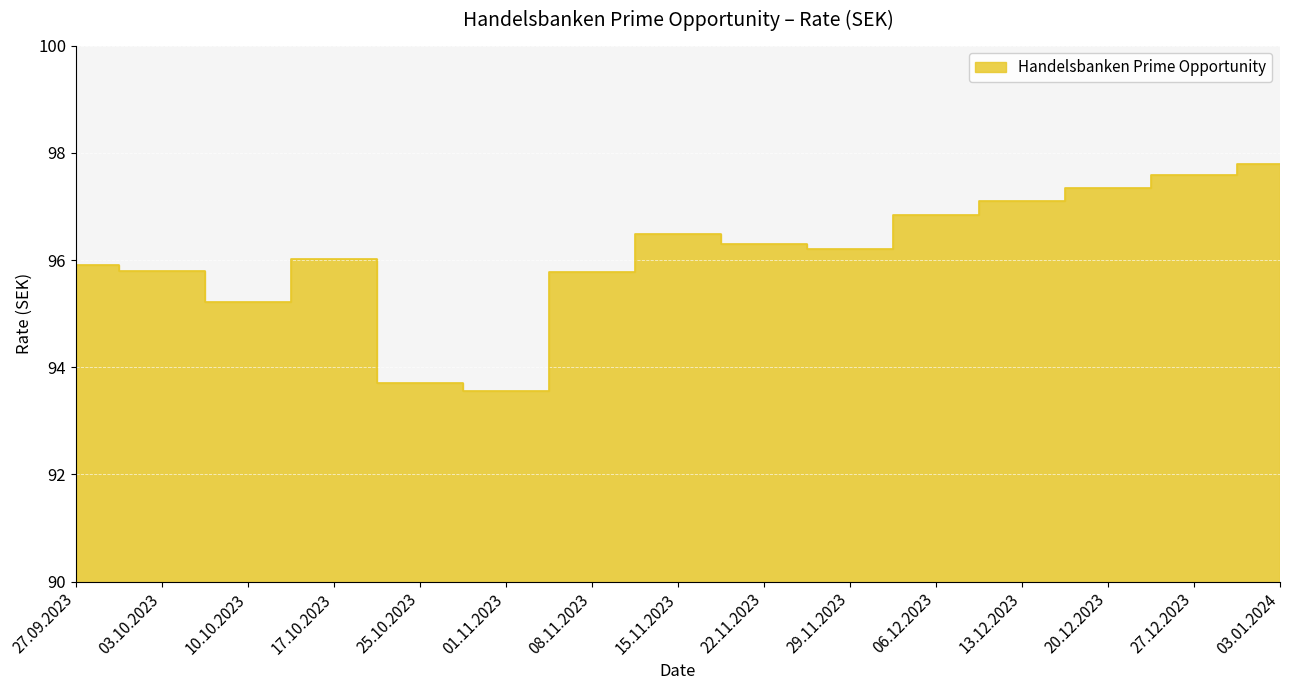

At which label is the value closest to 95?

10.10.2023